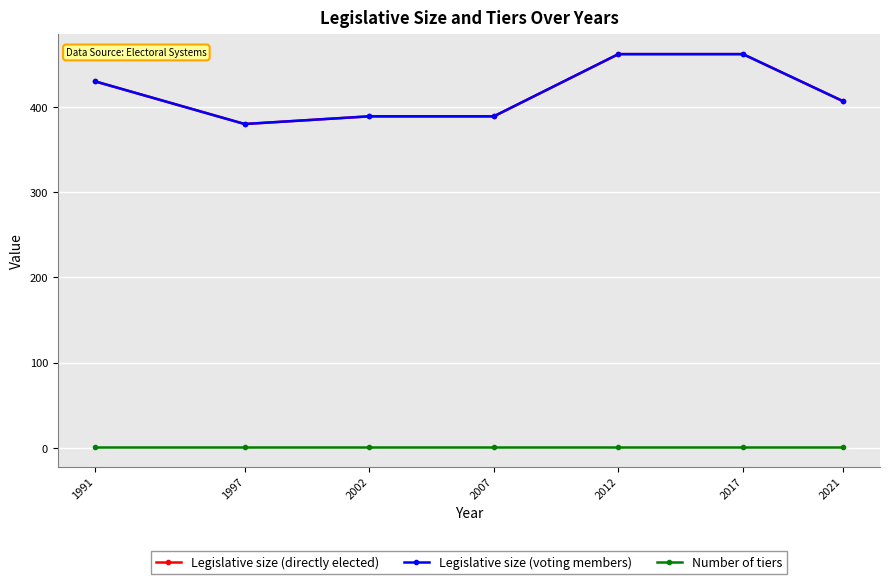

What is the average value of the Legislative size (voting members) series?

417